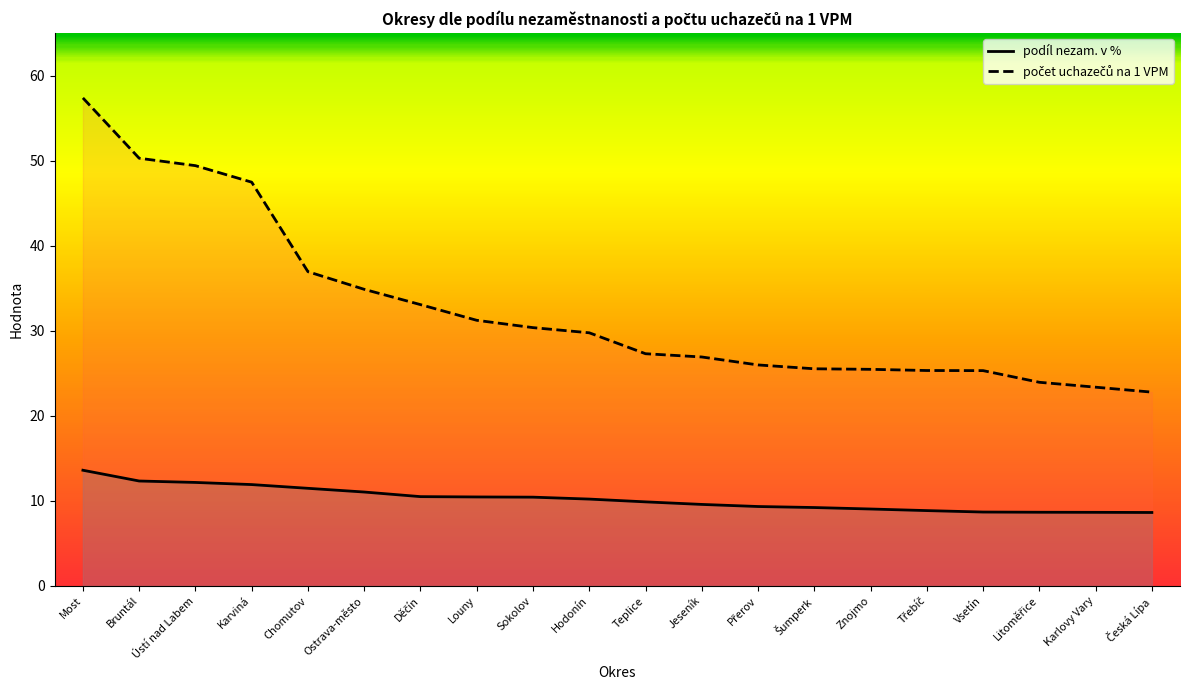

The podíl nezam. v % series shows 13.5 at Přerov. True or false?

False